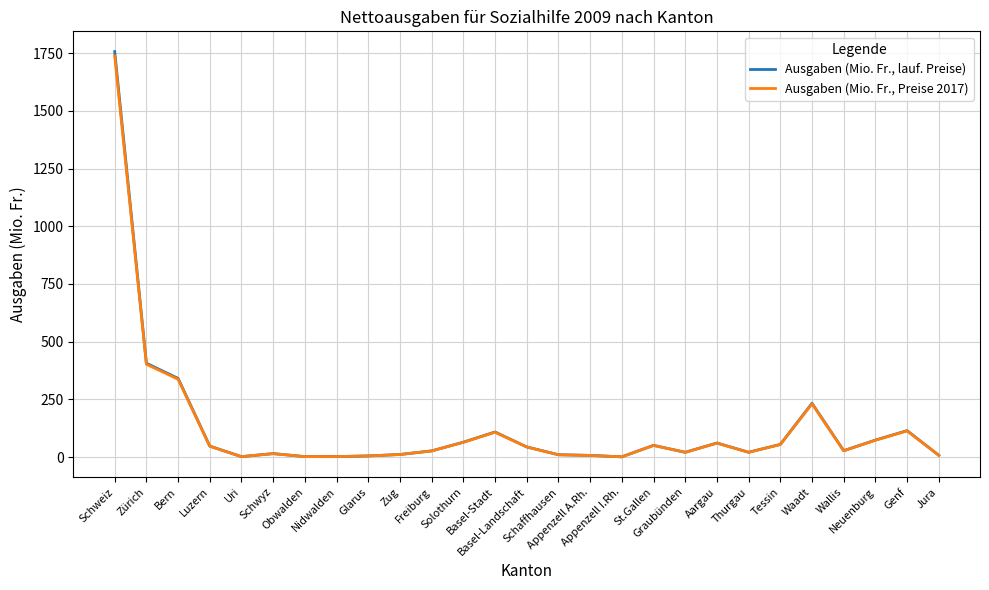

Rank the series by their average value, from lowest to highest.

Ausgaben (Mio. Fr., Preise 2017), Ausgaben (Mio. Fr., lauf. Preise)